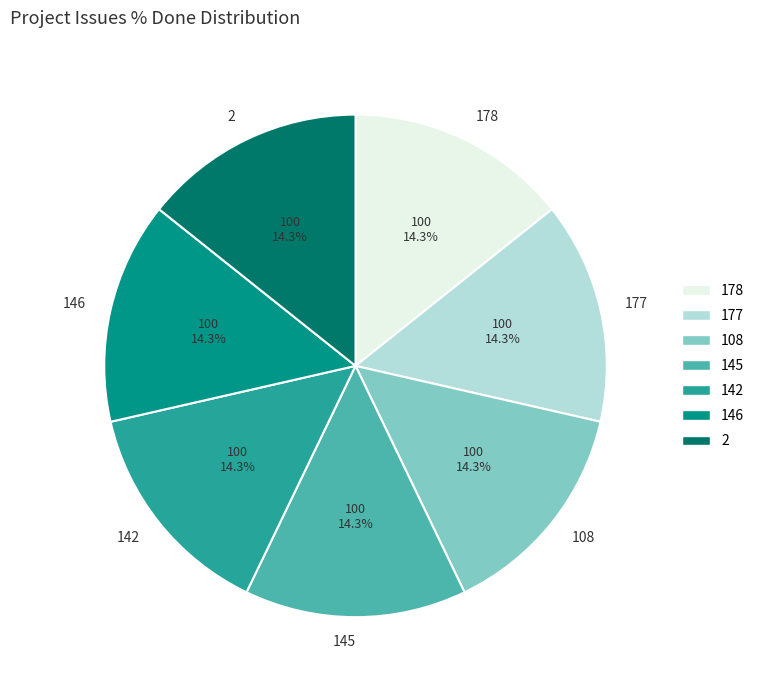

To the nearest percent, what percentage of the pie is 142?

14%